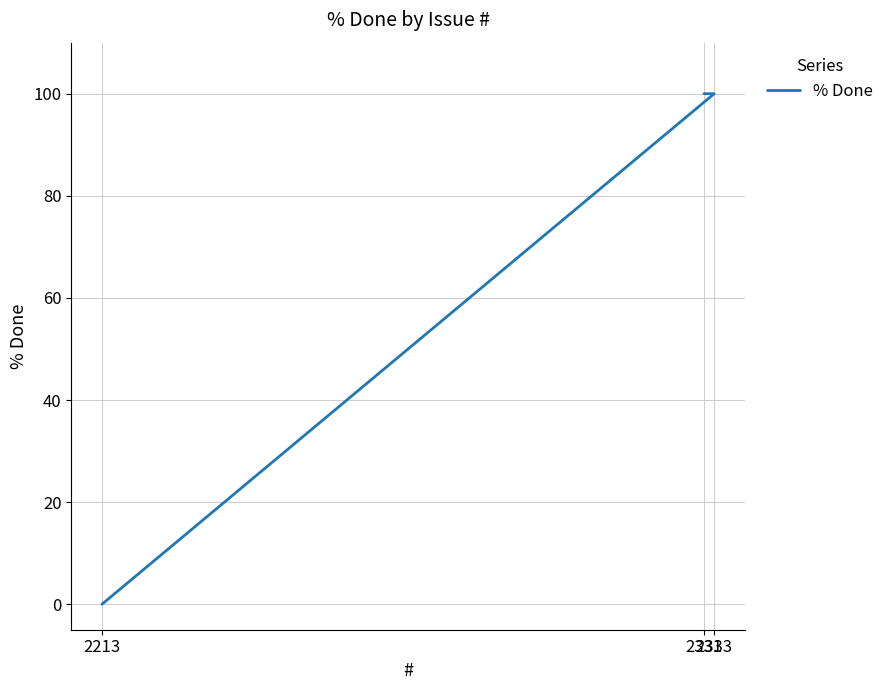

What is the ratio of the value at 2333 to the value at 2331?

1.0